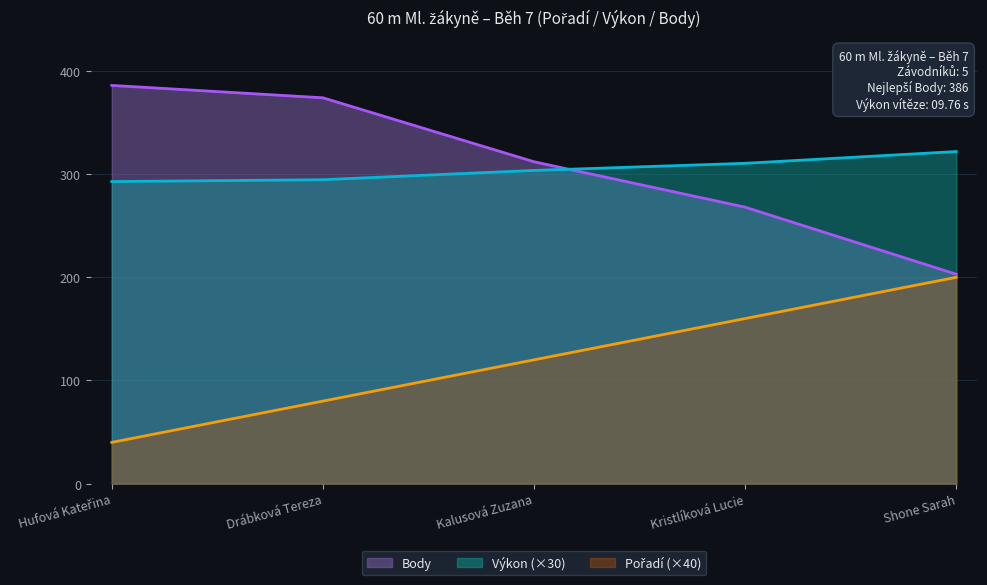

What is the label of the 5th point from the left?

Shone Sarah